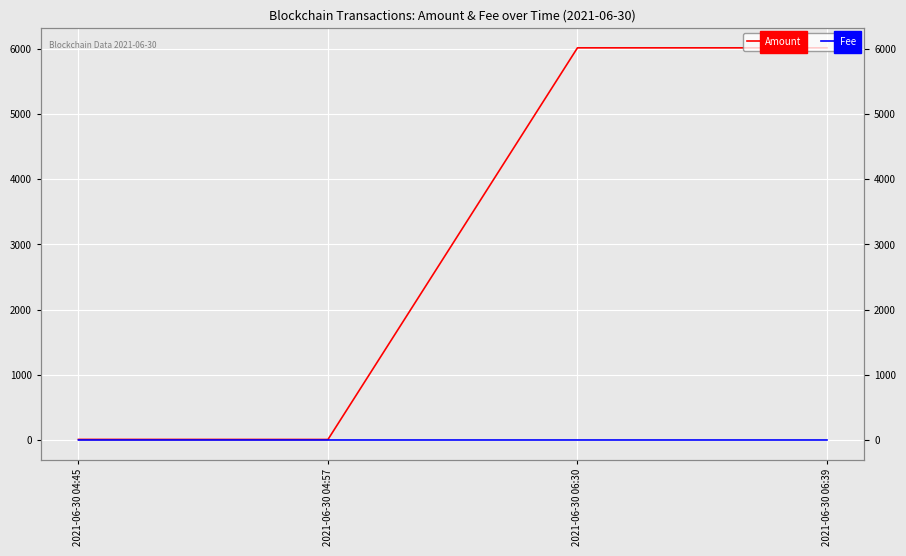

What is the value of the Amount point at the 1st from the left?

8.7